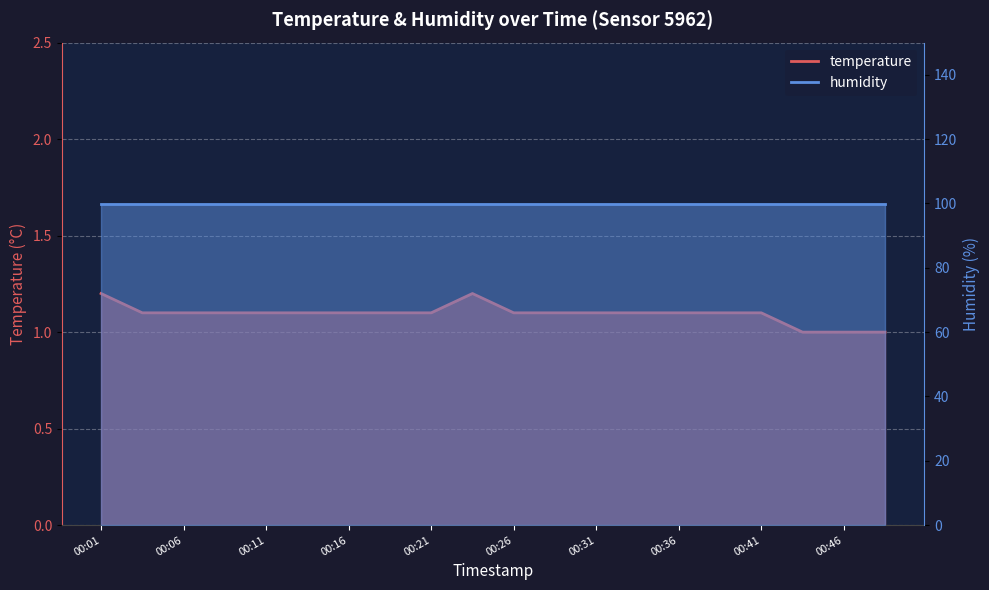

Is it true that the value at 00:36 is 1.1?

True